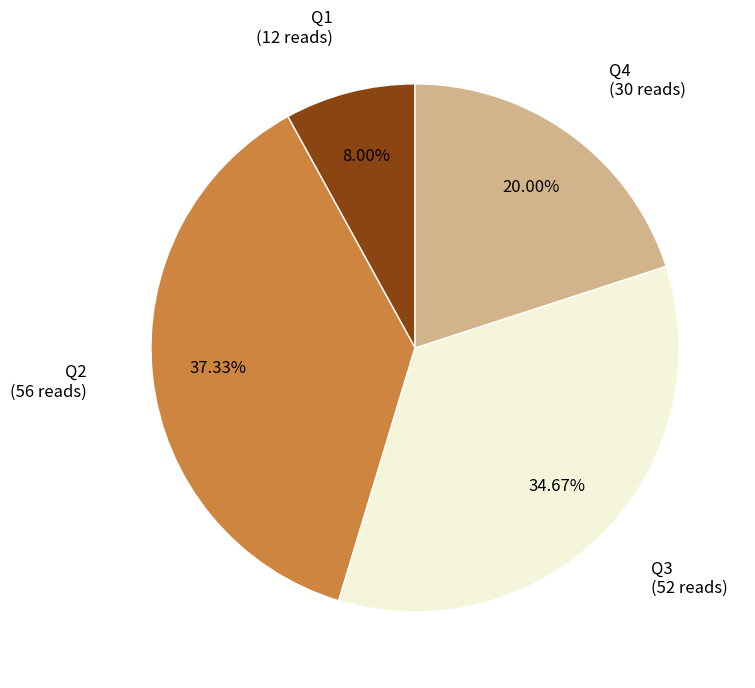

To the nearest percent, what is the difference between the largest and smallest slice percentages?

29%